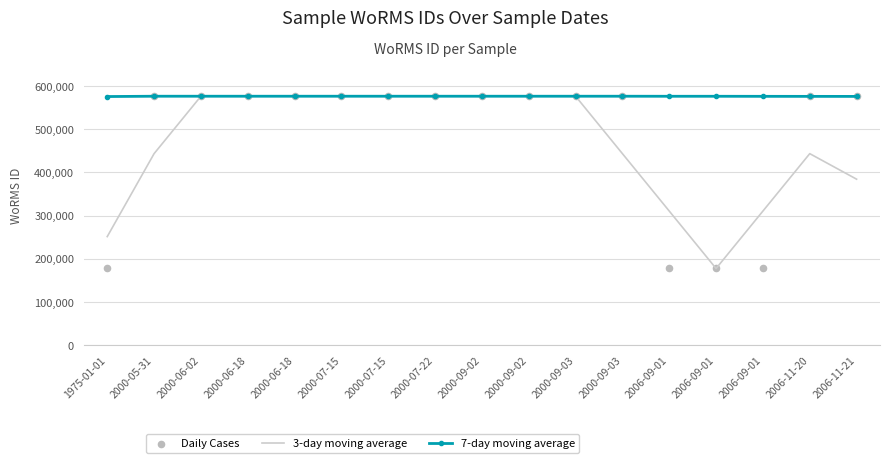

What is the total value across all series at 2006-09-01?

1064625.8